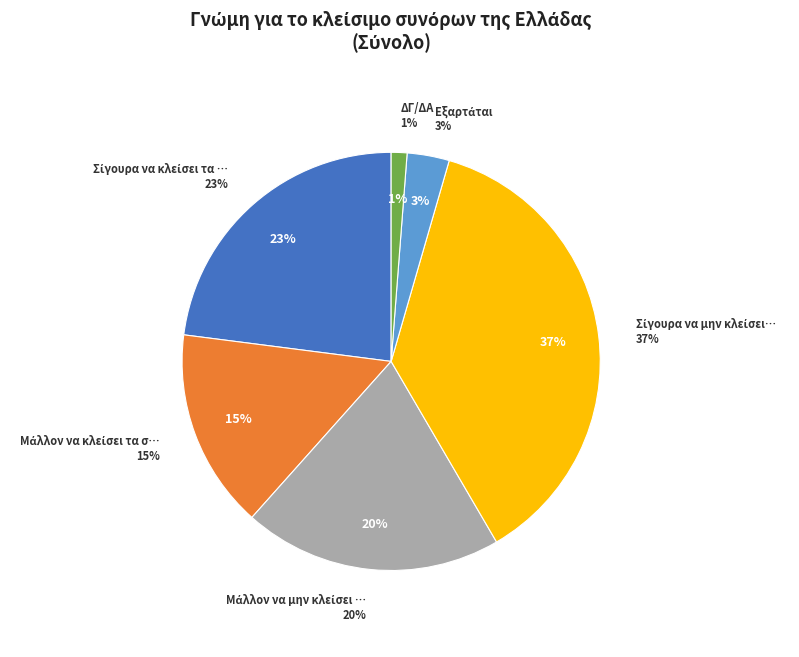

Is the sum of ΔΓ/ΔΑ and Μάλλον να κλείσει τα σύνορά της greater than half?

No